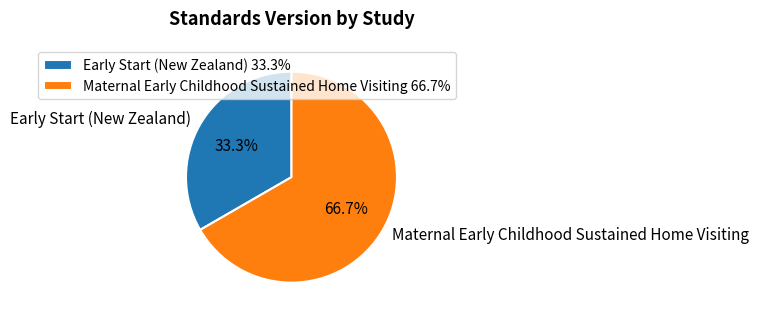

Does Early Start (New Zealand) represent more than half of the total?

No